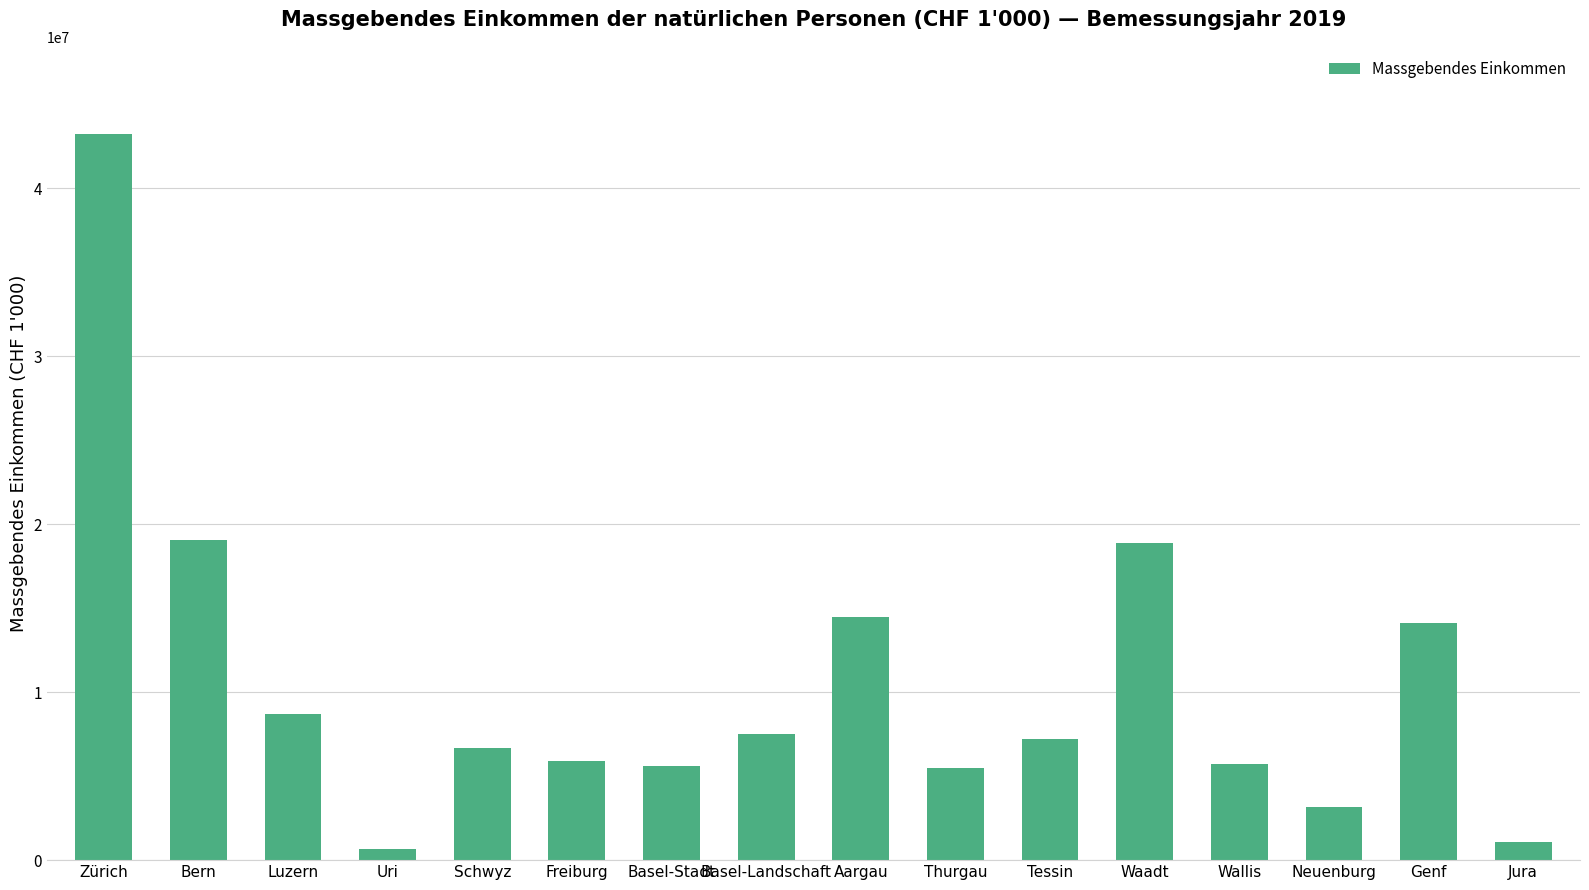

Which category has the highest value across all series?

Zürich